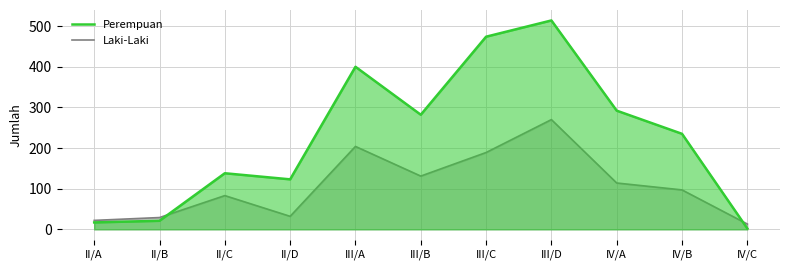

In Laki-Laki, how many points are higher than both neighbors (excluding endpoints)?

3